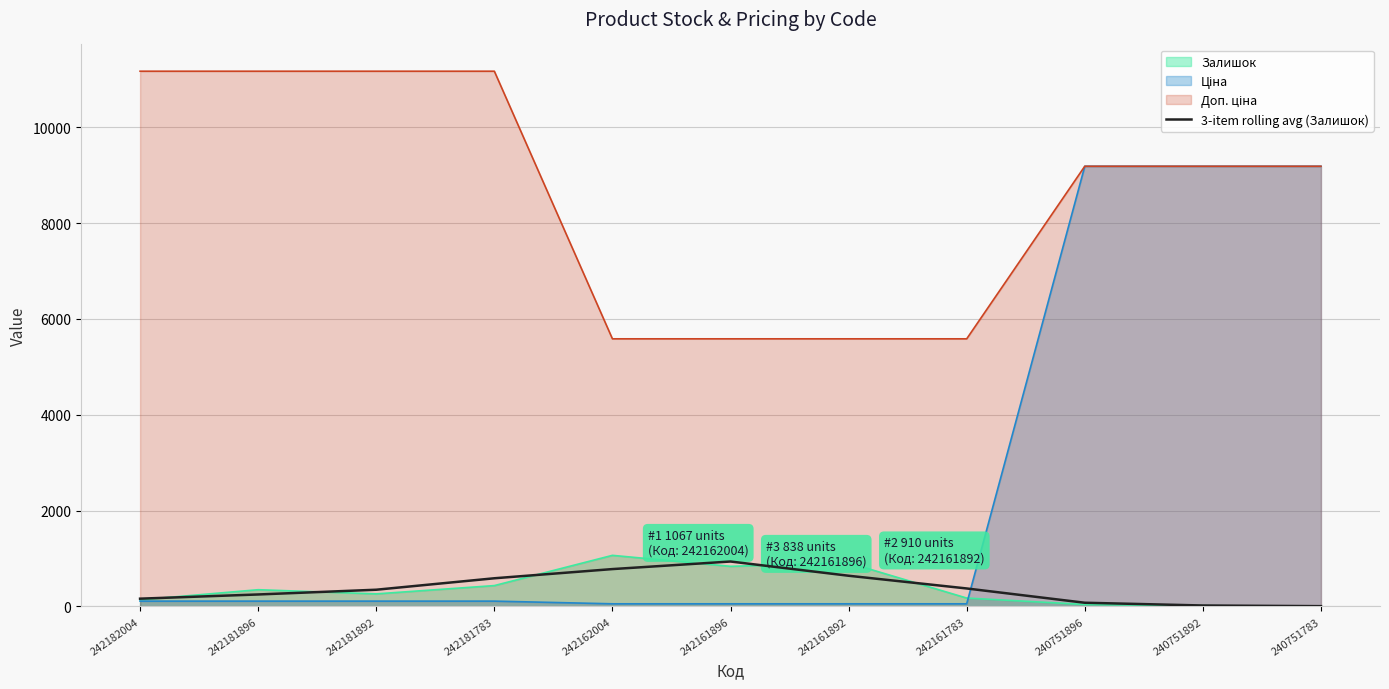

The value of Залишок at 242181783 is 436.0. True or false?

True